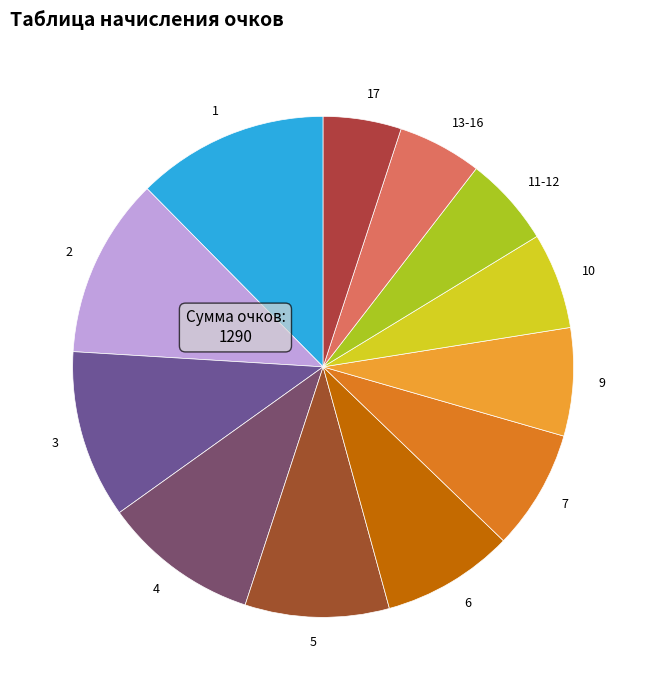

How many segments does this pie chart have?

12